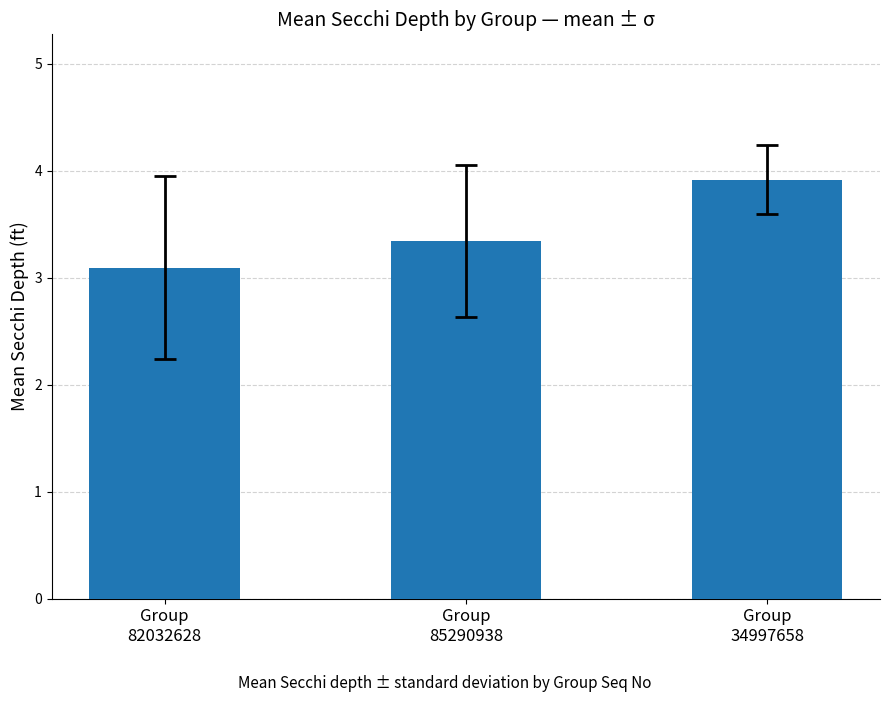

Which category has the highest value across all series?

Group
34997658